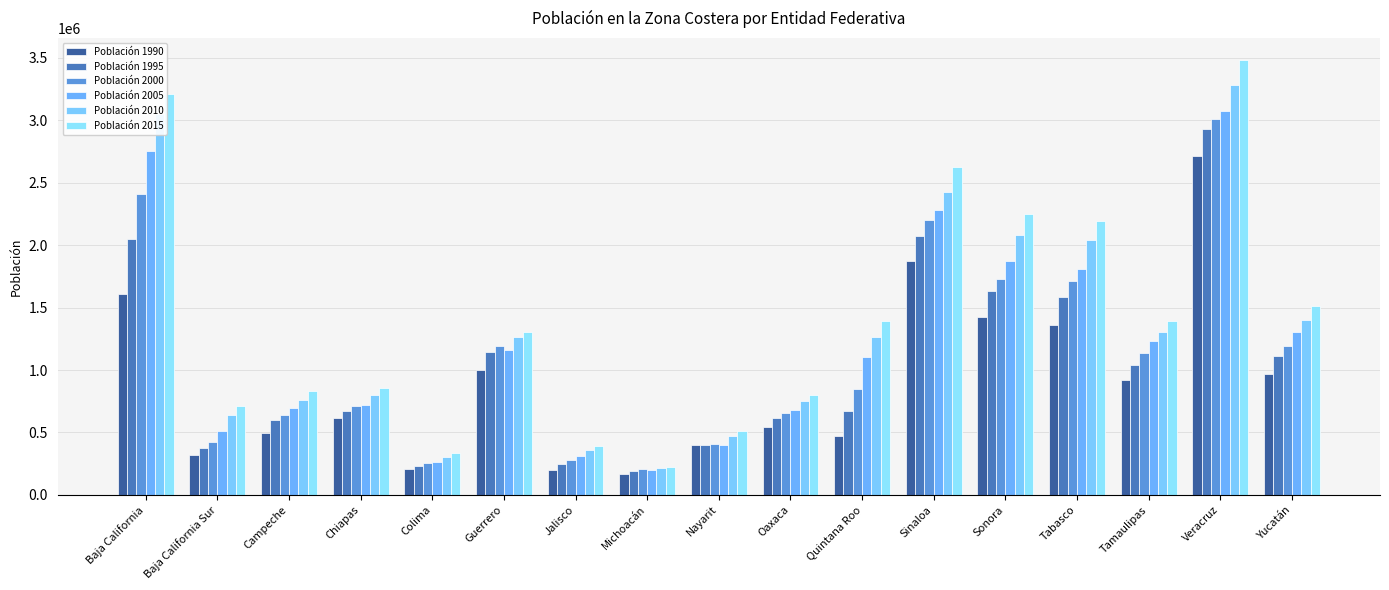

What is the difference between the maximum and minimum values in the Población 2000 series?

2800237